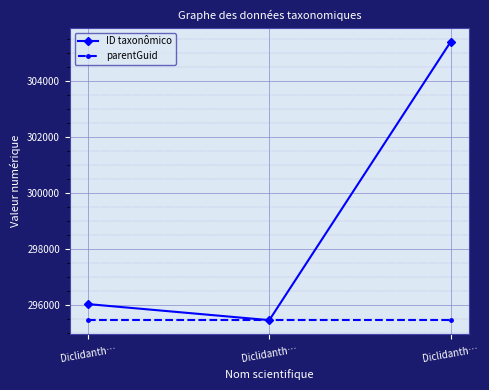

At Diclidanth…, list the series in order from largest to smallest.

ID taxonômico, parentGuid